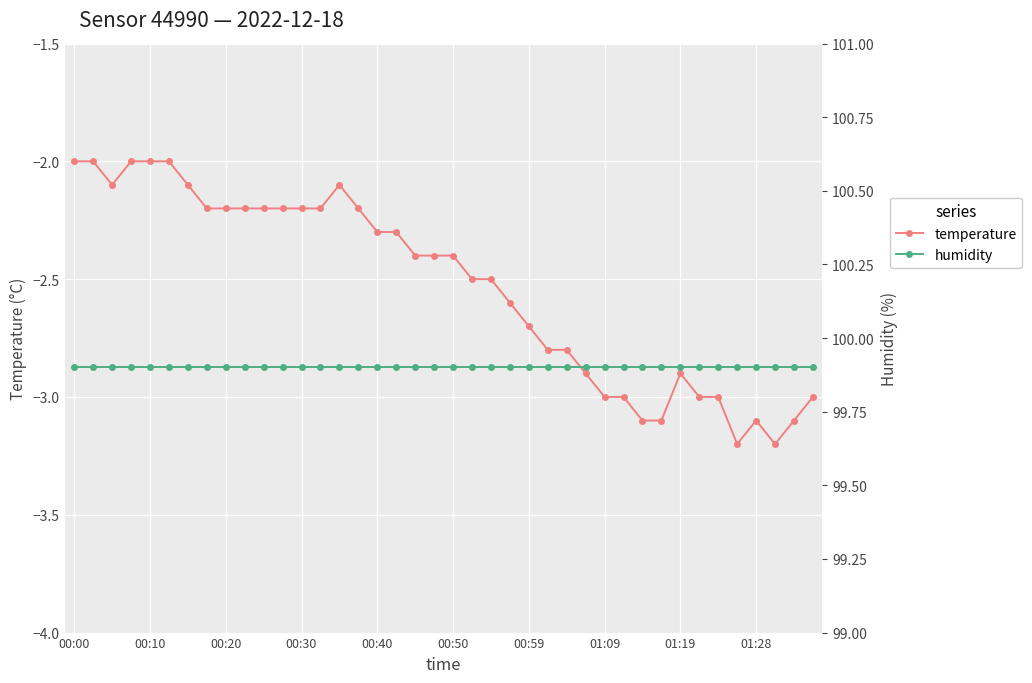

What is the value of the temperature point at the 22nd from the left?

-2.5